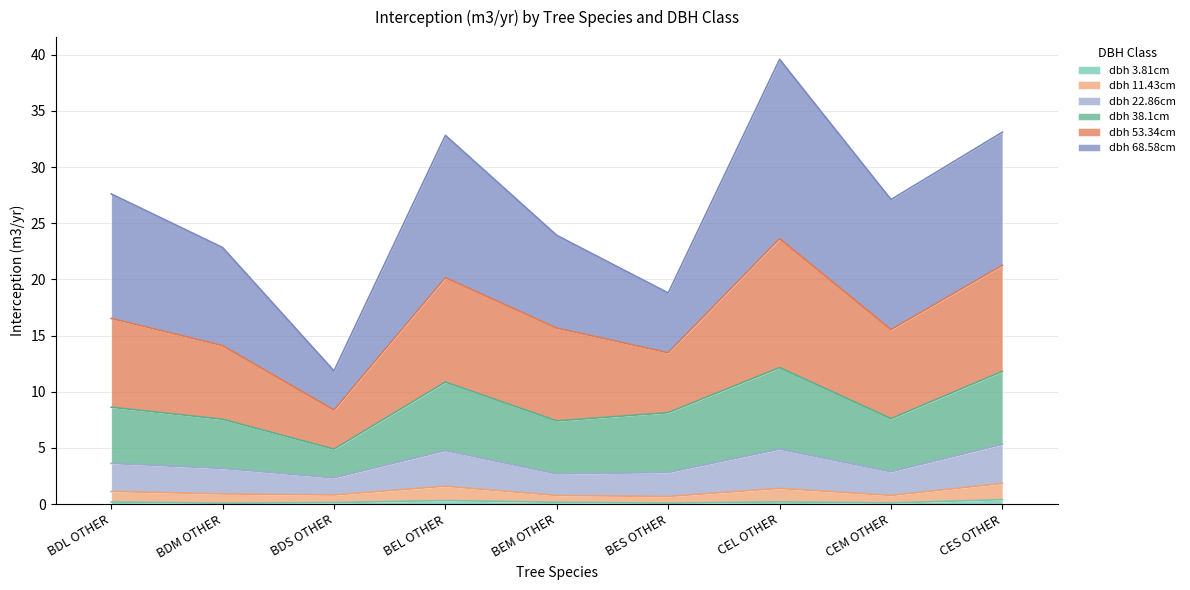

At which category is the sum across all series the highest?

CEL OTHER